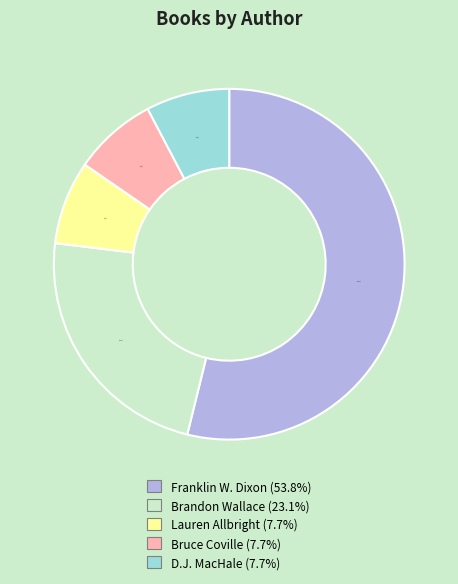

Is there any slice that represents more than half of the pie?

Yes